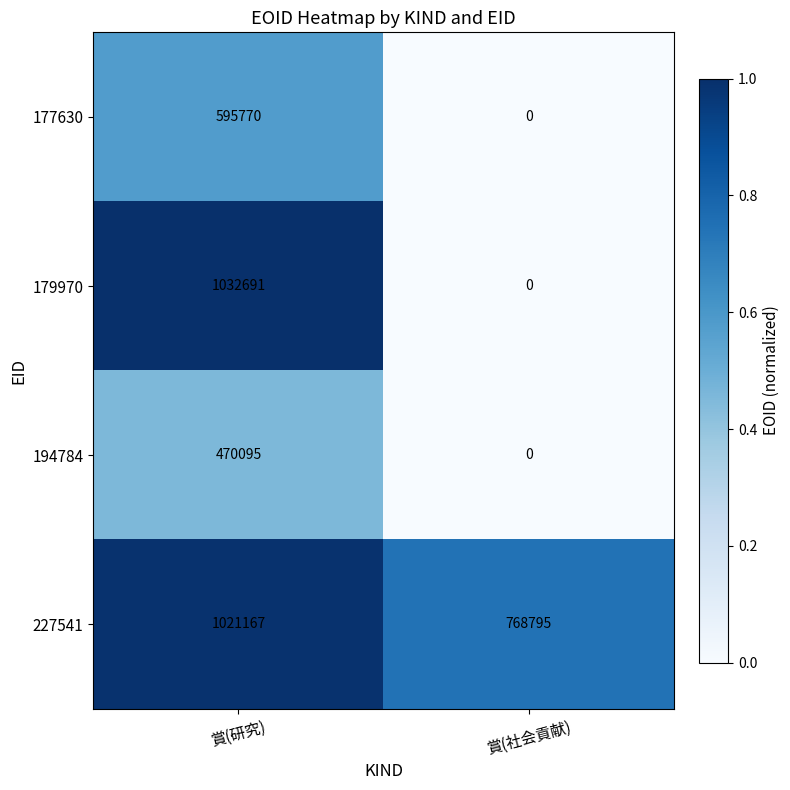

Is it true that 194784 equals 470095 at 賞(研究)?

True